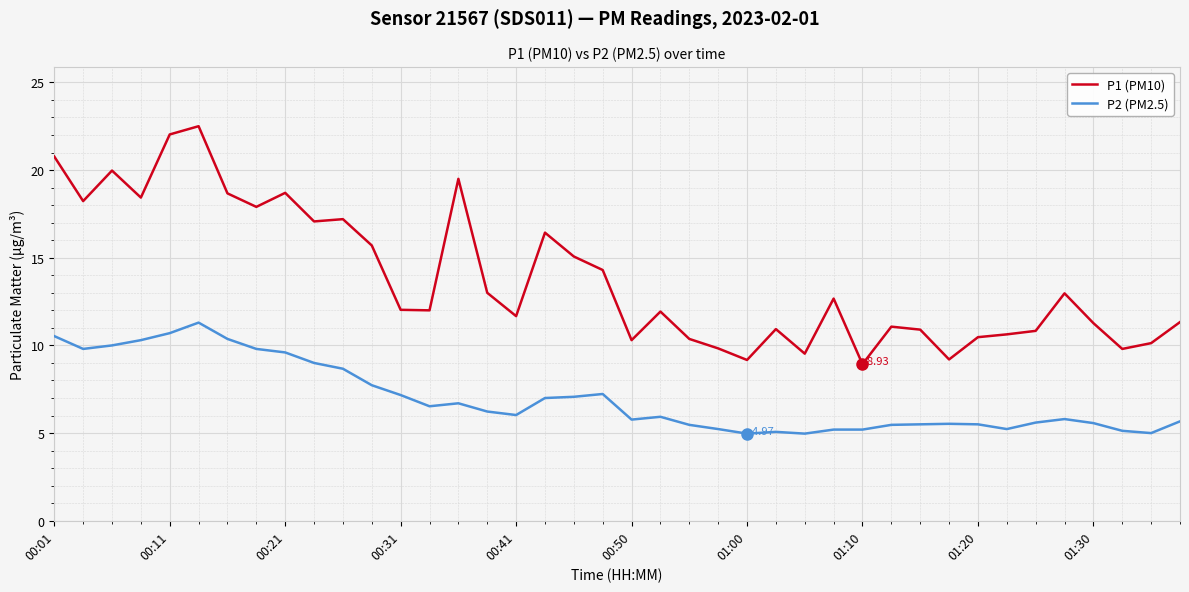

True or false: P2 (PM2.5) and P1 (PM10) intersect in this chart.

False